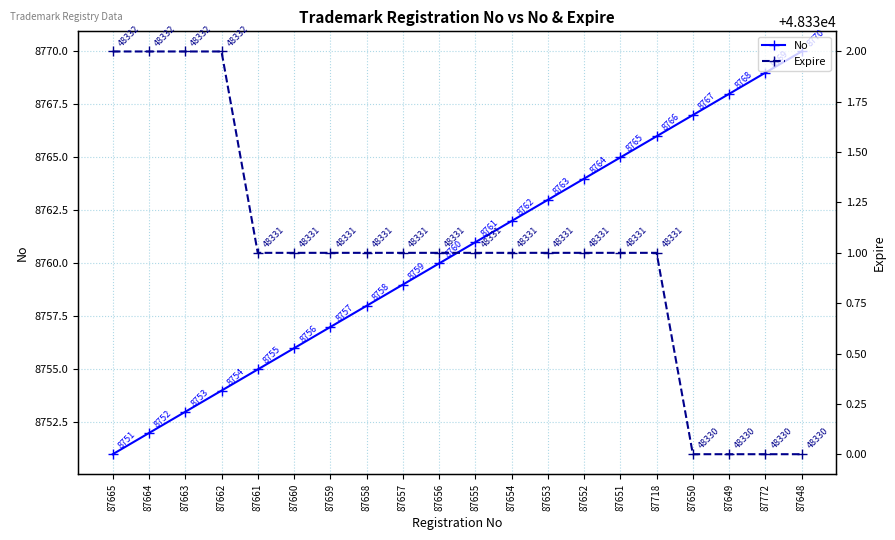

Count the Expire values in the range 48331 to 48332.

16